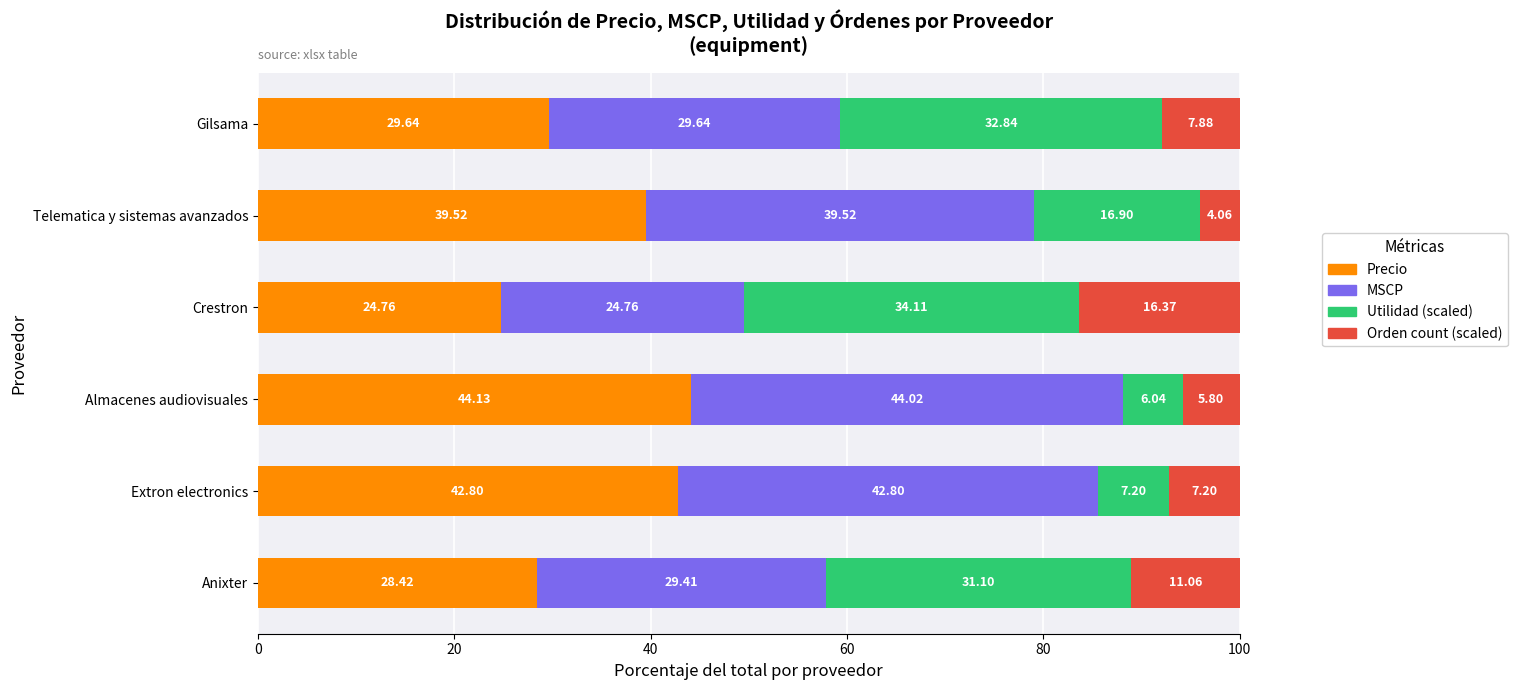

At which label does Precio reach its minimum?

Crestron